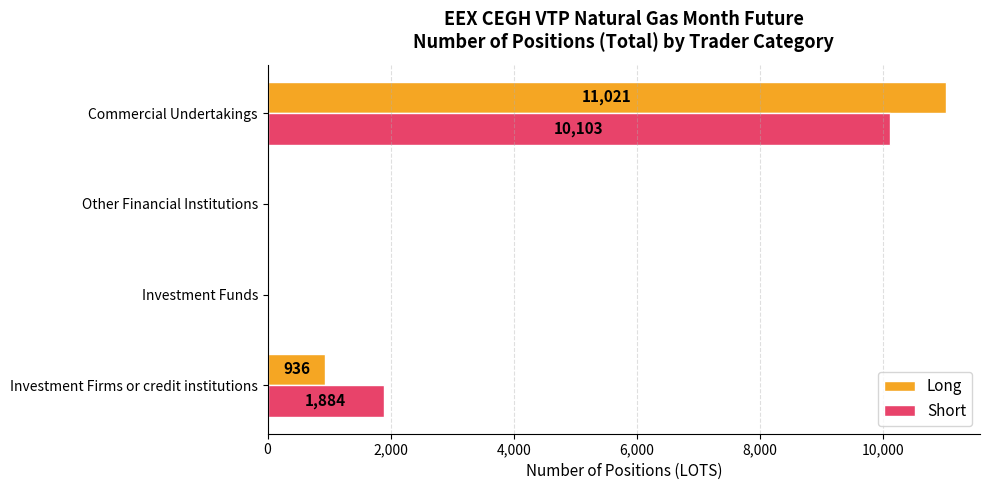

The Long series shows 0 at Investment Funds. True or false?

True